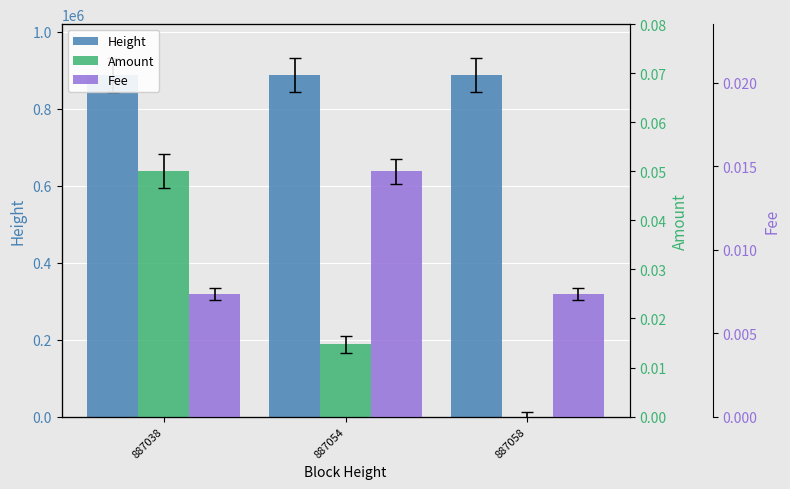

How many bars are there in total?

9